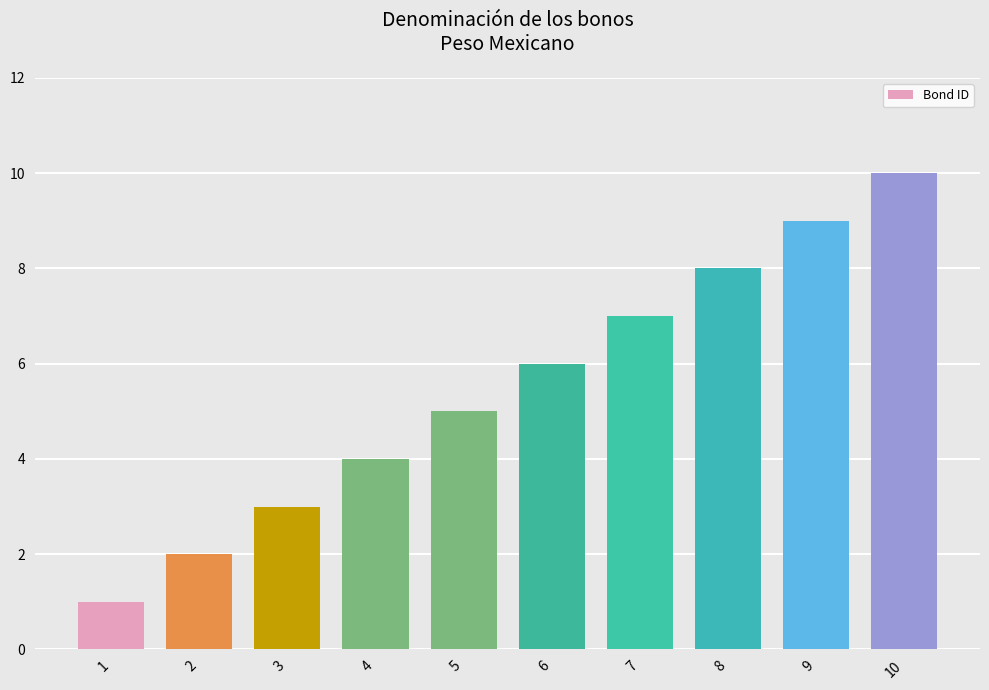

Rank the categories by value from highest to lowest.

10, 9, 8, 7, 6, 5, 4, 3, 2, 1